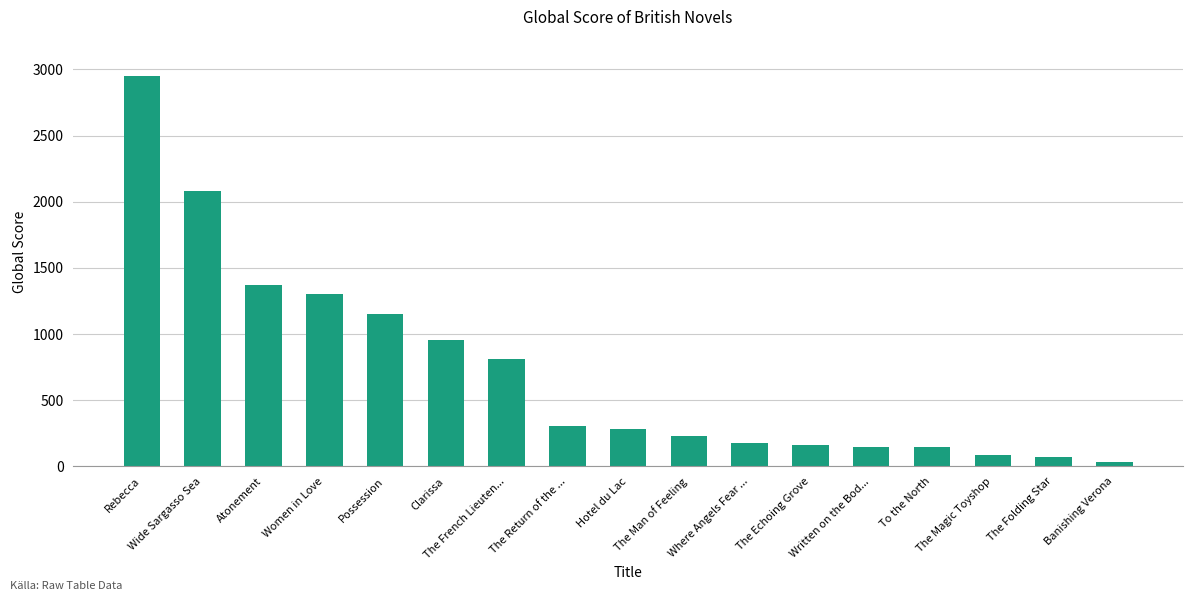

Which has a higher value, Rebecca or Possession?

Rebecca